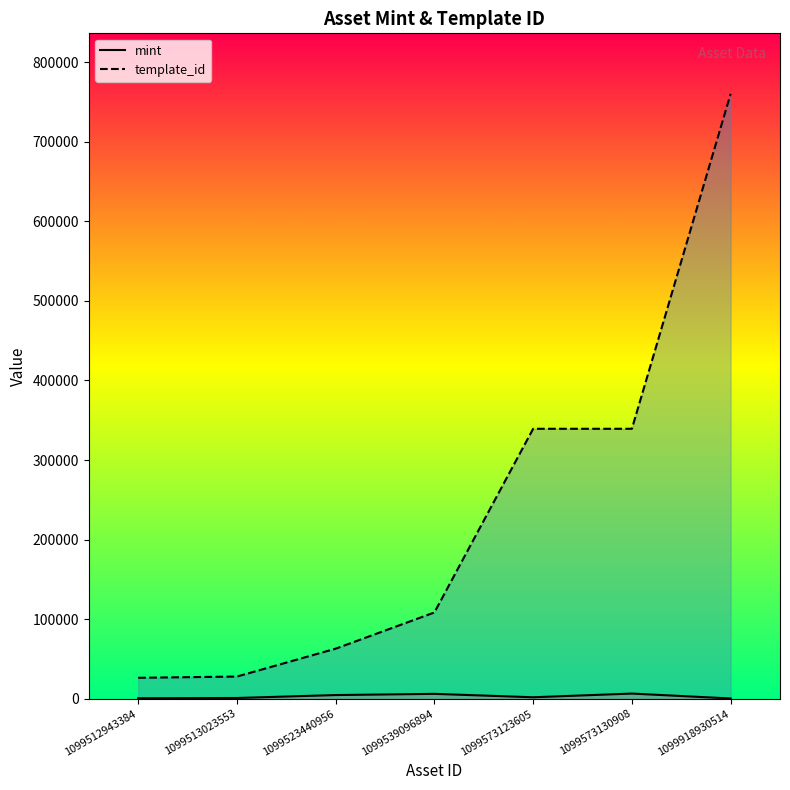

At which category is the sum across all series the highest?

1099918930514